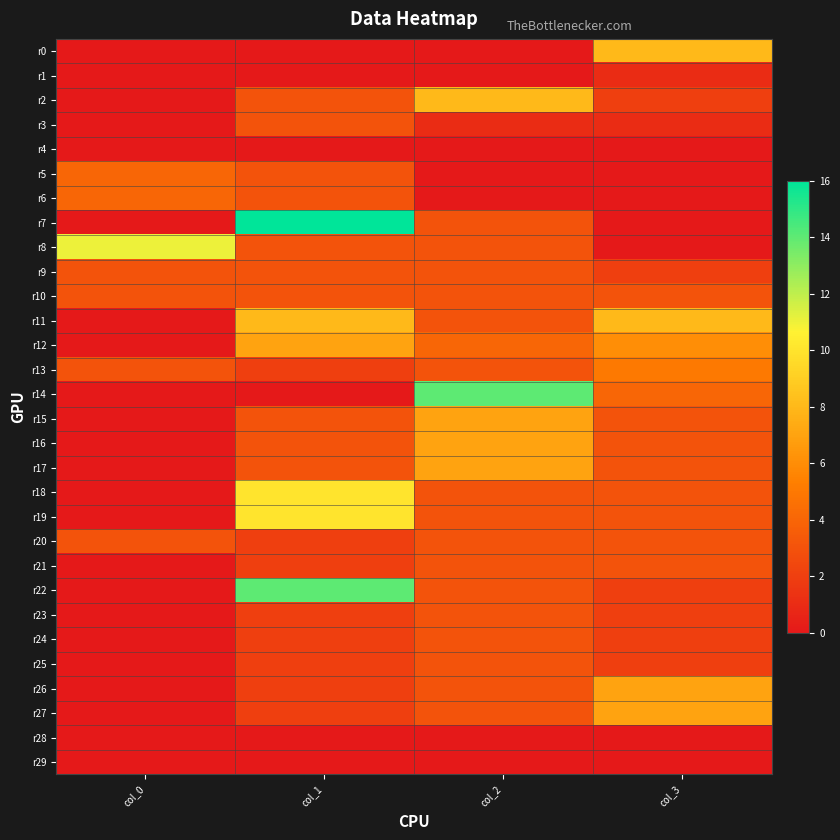

At how many categories does at least one series exceed 13?

2